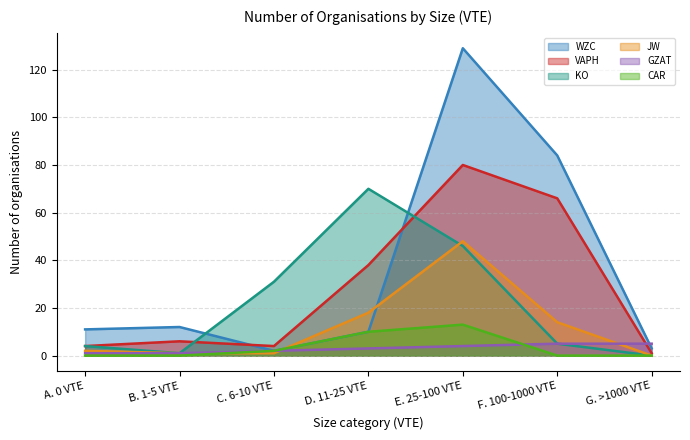

Reading right to left, transcribe all the data shown in this chart.

WZC: 3	84	129	10	2	12	11
VAPH: 1	66	80	38	4	6	4
KO: 0	5	46	70	31	1	4
JW: 0	14	48	18	1	1	2
GZAT: 5	5	4	3	2	1	1
CAR: 0	0	13	10	2	0	0